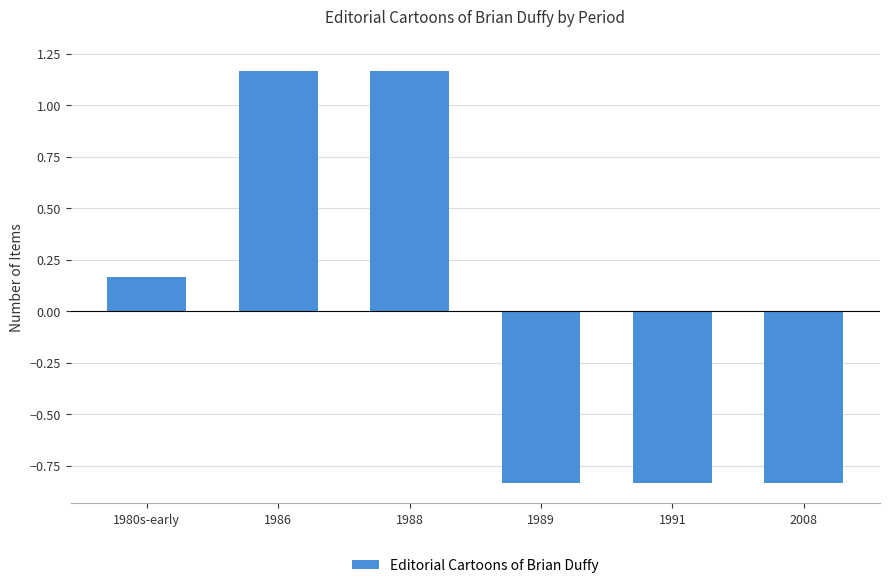

What is the sum of the values at 1986 and 1989?

0.3